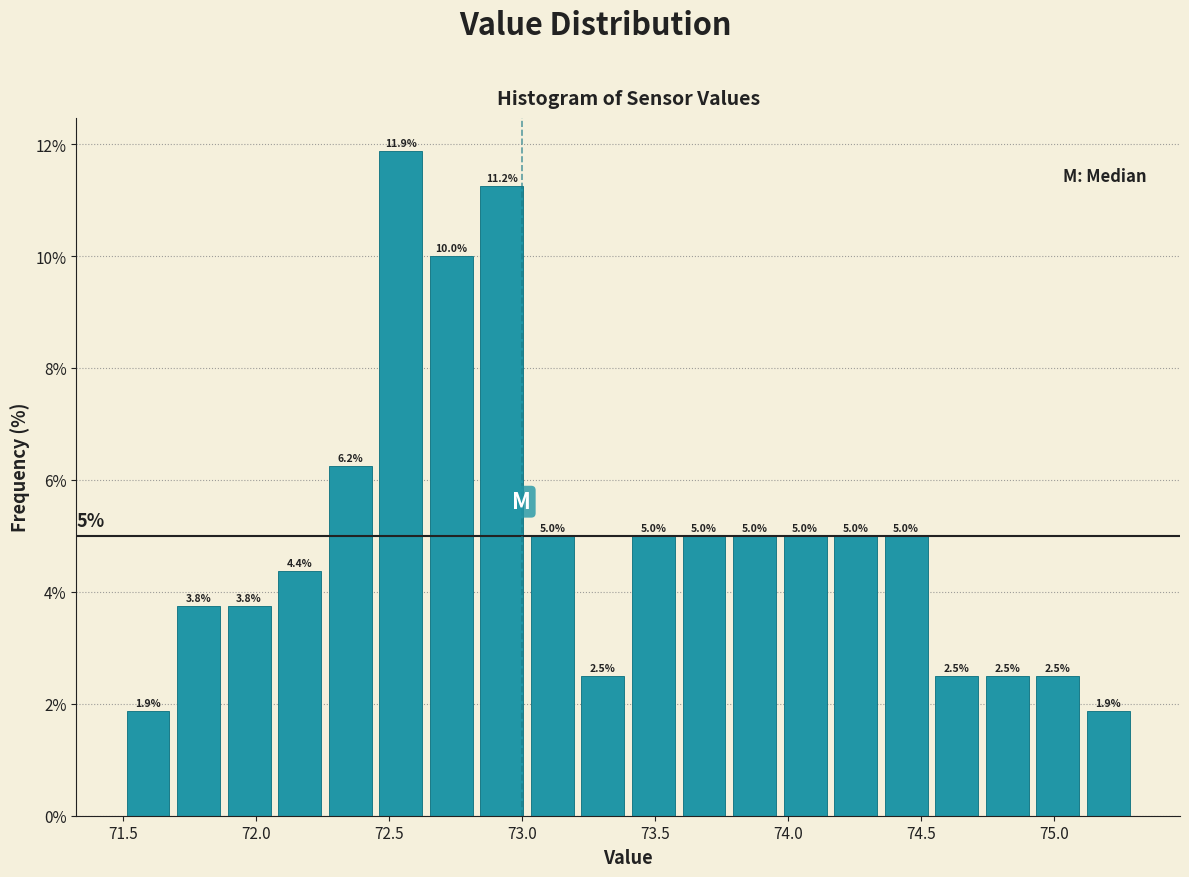

Around what value on the x-axis is the tallest bar? Give the approximate position of its centre, as read against the axis.

72.55